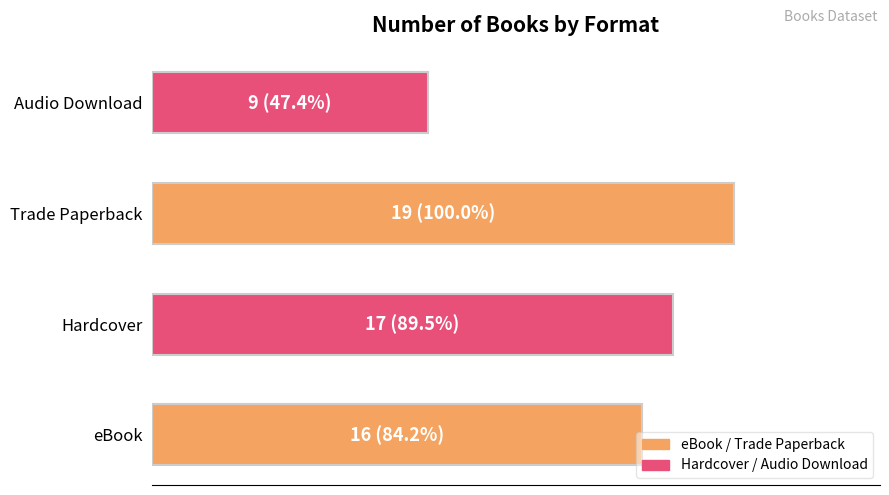

Which label corresponds to the smallest value in the chart?

Audio Download